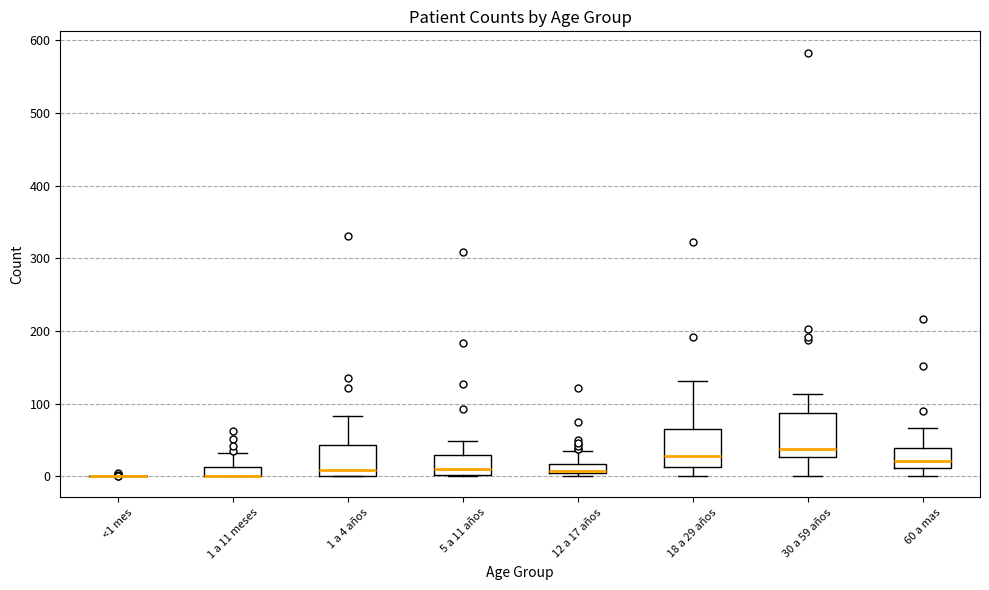

Where does the upper whisker of the box for 30 a 59 años end on the y-axis? The values are not printed on the chart, so give them approximately, as read against the axis.

110